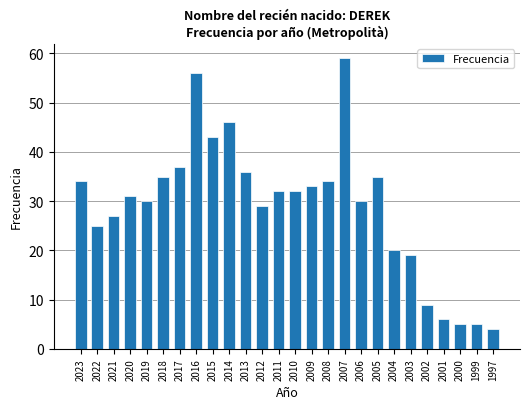

How many bars are there in total?

26